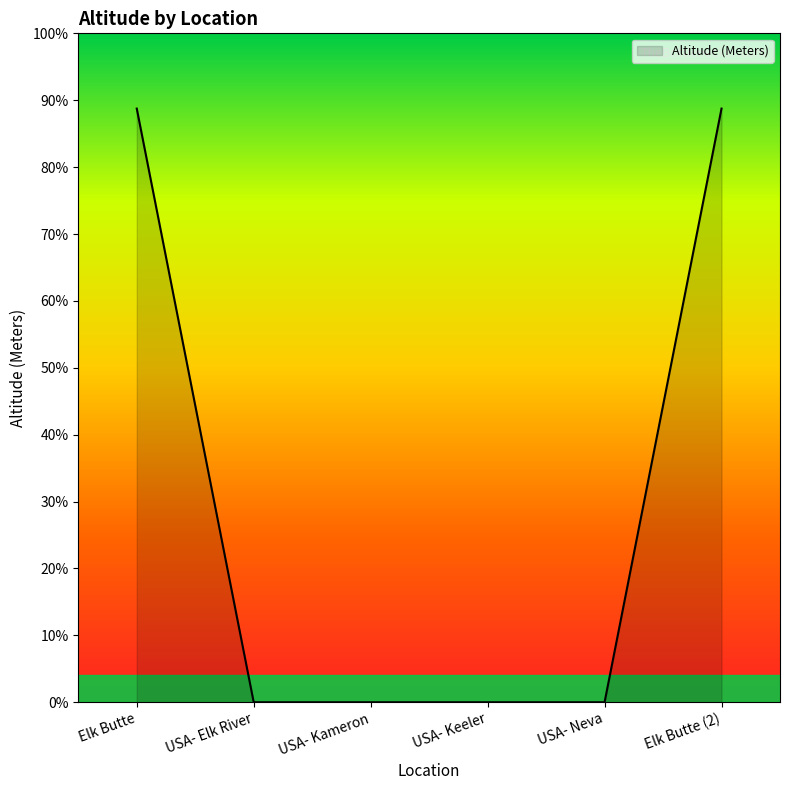

List the labels in order of value, largest first.

Elk Butte, Elk Butte (2), USA- Elk River, USA- Kameron, USA- Keeler, USA- Neva